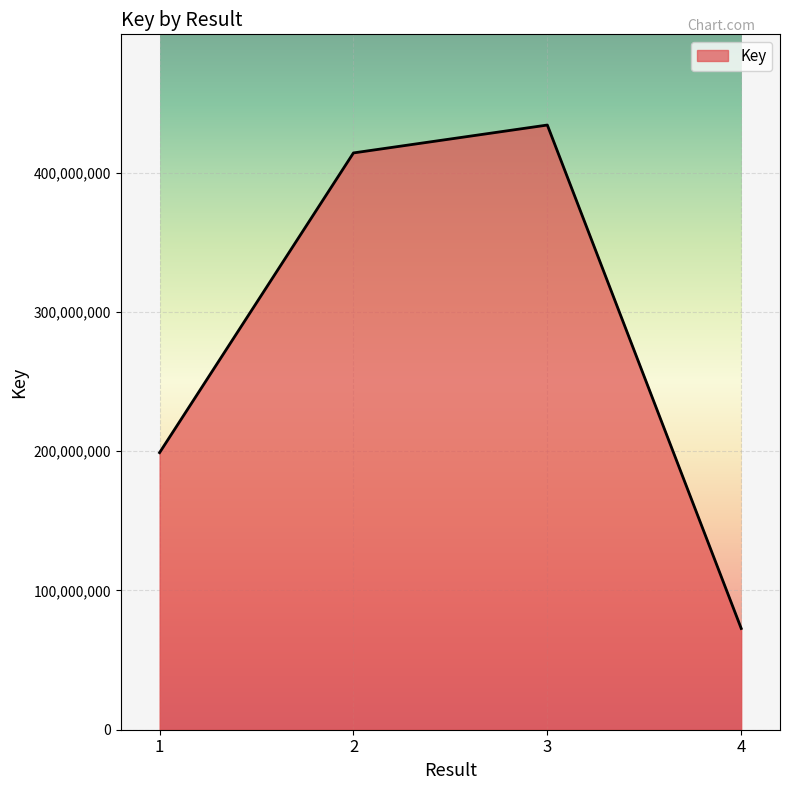

How many lines are shown in the chart?

1